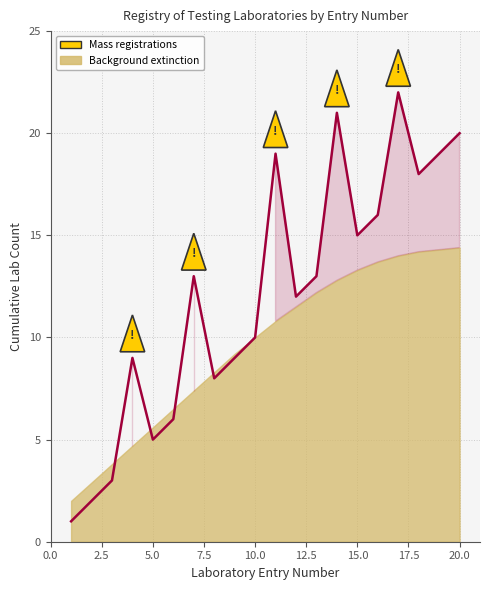

What is the value of the 9th point from the left?

9